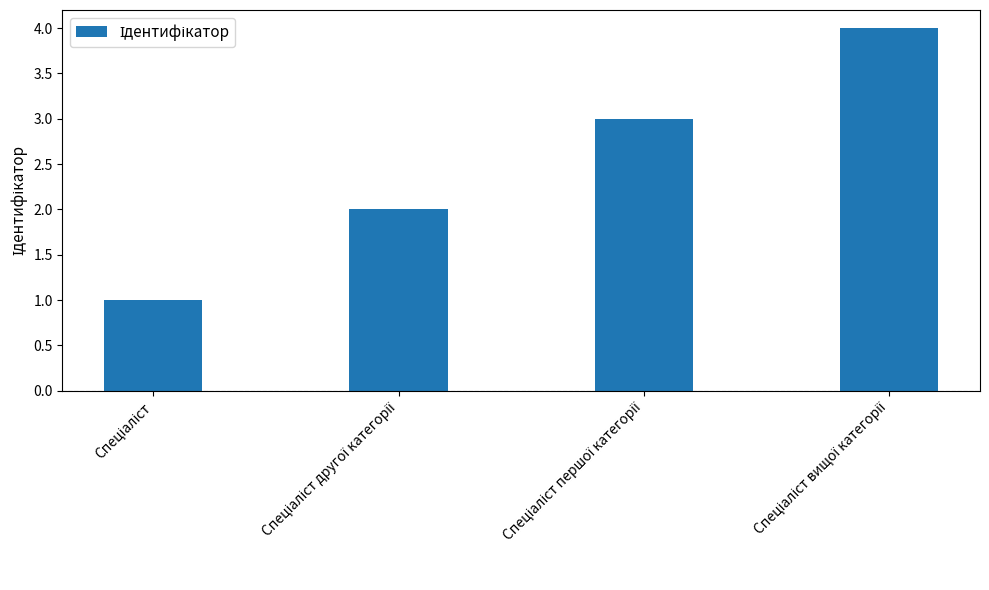

What is the difference between the maximum and minimum values?

3